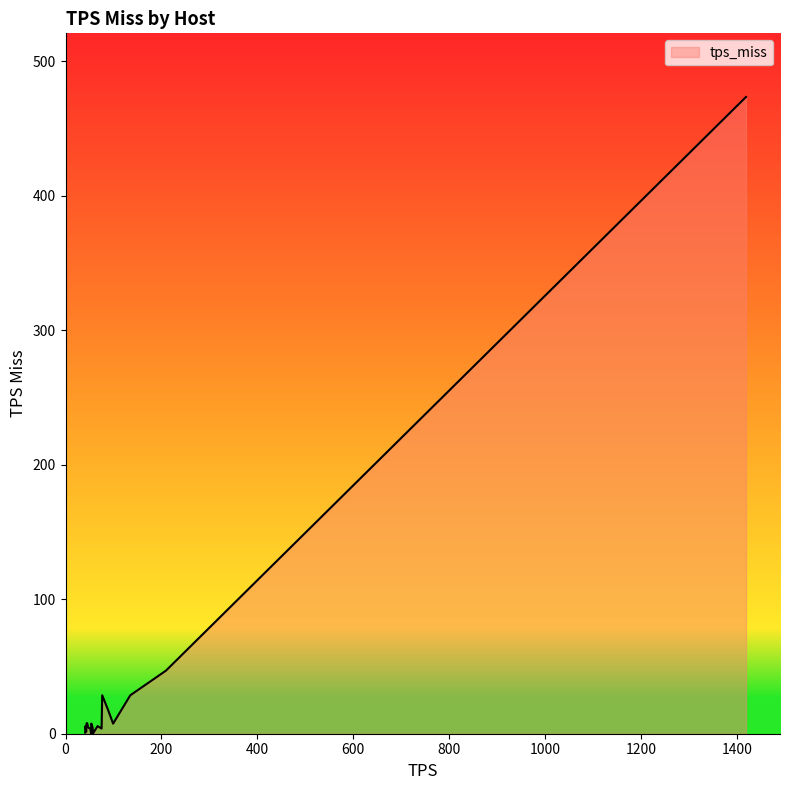

What is the difference between the maximum and minimum values?

473.1